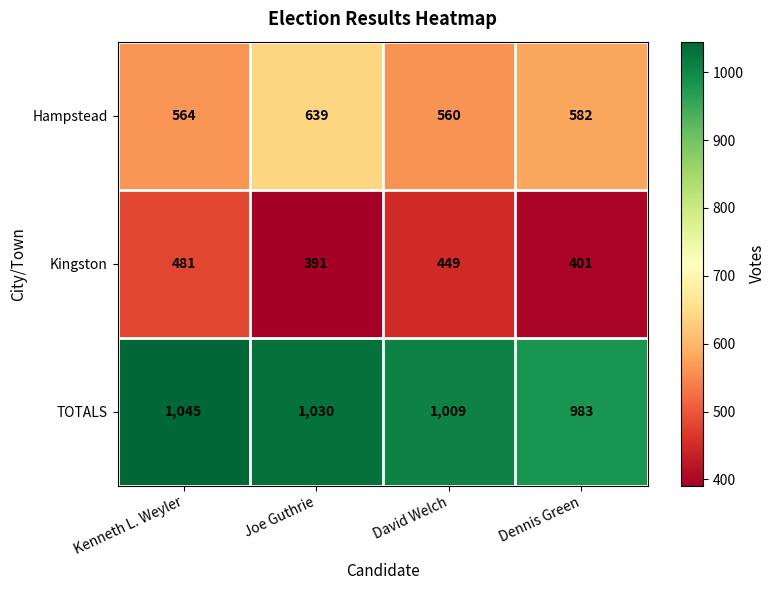

The TOTALS series shows 1045 at Kenneth L. Weyler. True or false?

True